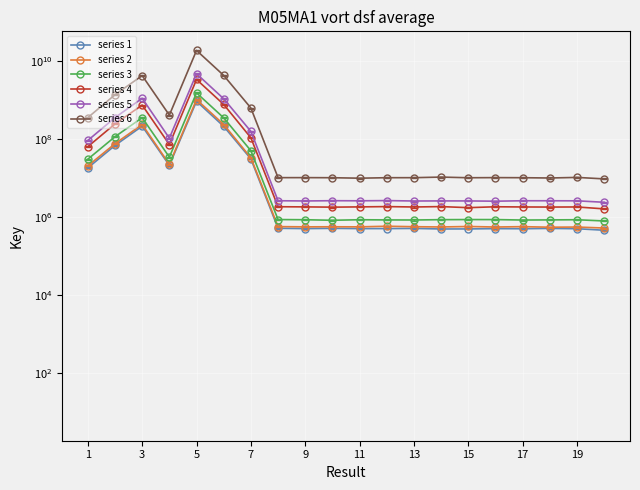

Reading left to right, extract all data points from this chart.

series 1: 18364175.3	69110252.1	215775005.6	21393011.0	936484168.3	212947653.5	31300005.6	521478.5	511917.4	519740.0	511959.7	511943.6	517417.2	500749.9	502207.9	511198.3	507712.4	517977.6	508521.1	464984.2
series 2: 20699007.4	76688159.9	237683679.7	22742456.4	1035678816.7	237837480.4	33386483.5	576054.6	567670.0	570320.6	567655.9	588743.6	572713.0	563740.2	579897.7	562339.5	574622.1	555992.1	561413.2	529389.6
series 3: 30717127.6	115719835.0	355546904.4	34701215.7	1531570973.9	352317886.9	50607427.7	872864.6	863675.3	836517.4	863416.0	854278.8	850518.9	867126.4	872533.2	871247.2	848424.9	855260.4	863507.8	803332.3
series 4: 64346107.1	245550286.7	747208936.9	73030793.4	3382183001.1	775273113.9	108596251.1	1860637.6	1843002.7	1815308.4	1842980.0	1875339.1	1832067.7	1876072.3	1761023.9	1855653.3	1835441.4	1824836.1	1835564.6	1638702.4
series 5: 92860185.5	355860363.3	1116451766.0	106068835.3	4745093320.3	1084014556.8	158421742.2	2647995.8	2614083.6	2655291.1	2638836.6	2673294.6	2607264.6	2622060.2	2619519.8	2577169.9	2646710.7	2645338.6	2635199.4	2419478.9
series 6: 356827254.3	1376338247.5	4252005714.5	413269945.6	18750227346.4	4299866940.0	628815889.8	10337877.8	10350791.9	10299371.9	10014105.0	10306803.3	10320237.4	10691887.1	10281188.7	10357569.5	10305526.4	10130196.3	10487611.3	9608119.3